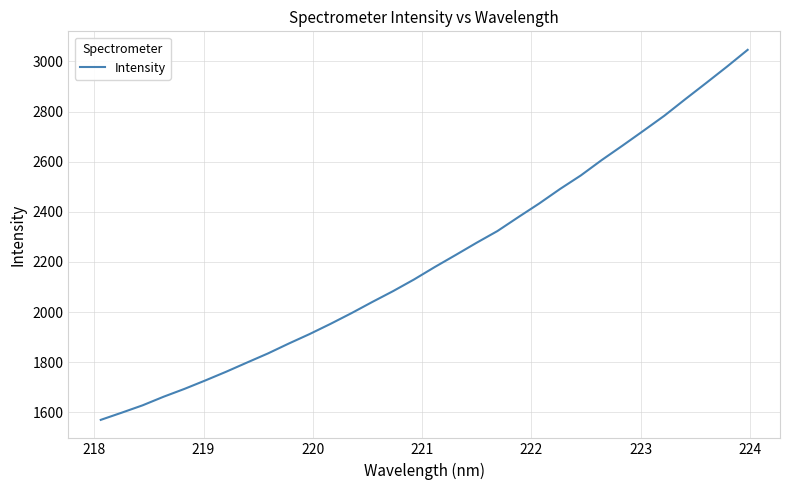

What is the difference between the maximum and minimum values?

1476.5